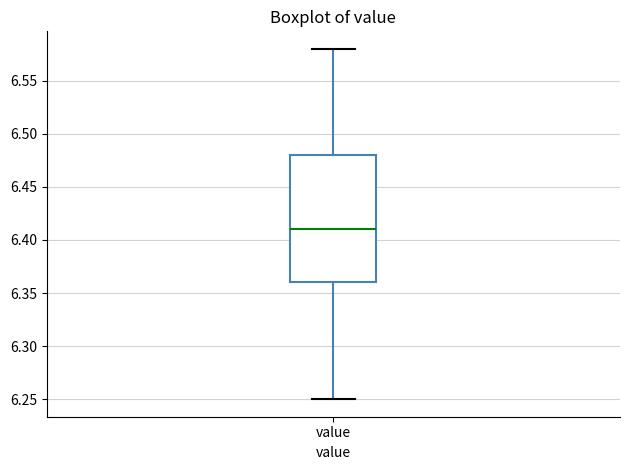

Read this box plot against the y-axis: the position of the median line, the range covered by the box, and the ends of both whiskers. The values are not printed on the chart, so give them approximately, as read against the axis.

median 6.41, box 6.36 to 6.48, whiskers 6.25 to 6.58